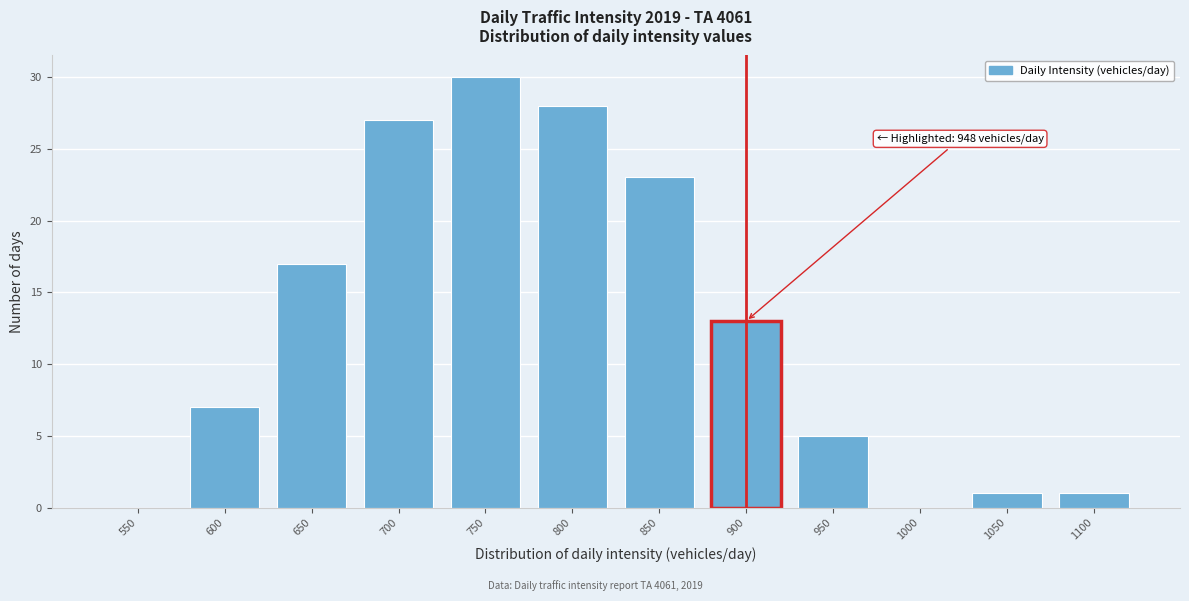

Reading right to left, what are all the values shown in this chart?

1100=1	1050=1	1000=0	950=5	900=13	850=23	800=28	750=30	700=27	650=17	600=7	550=0